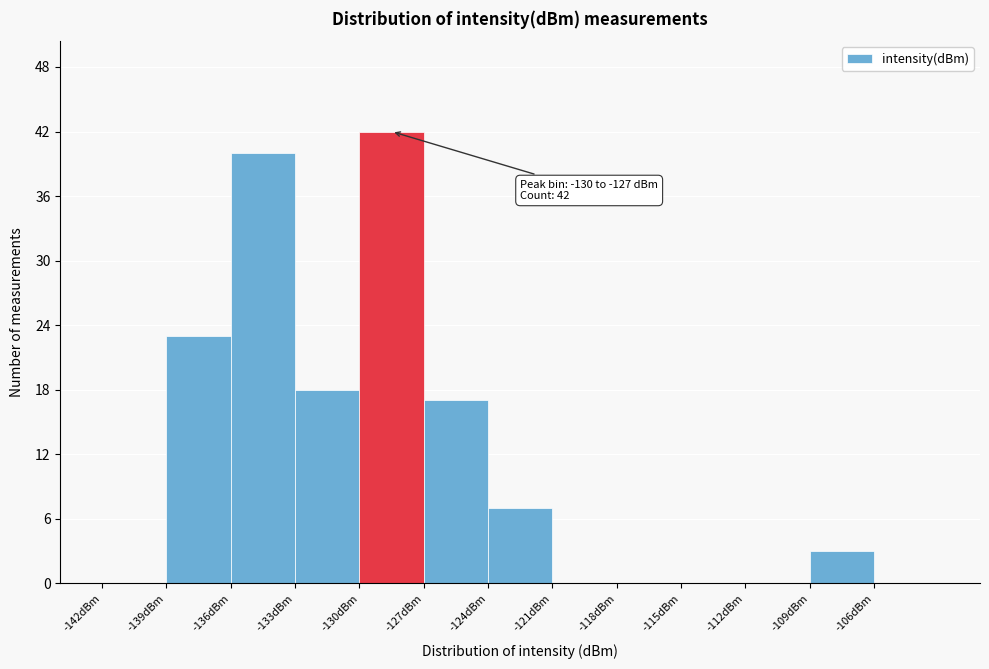

Over which range of the x-axis is the bar tallest?

-130 to -127